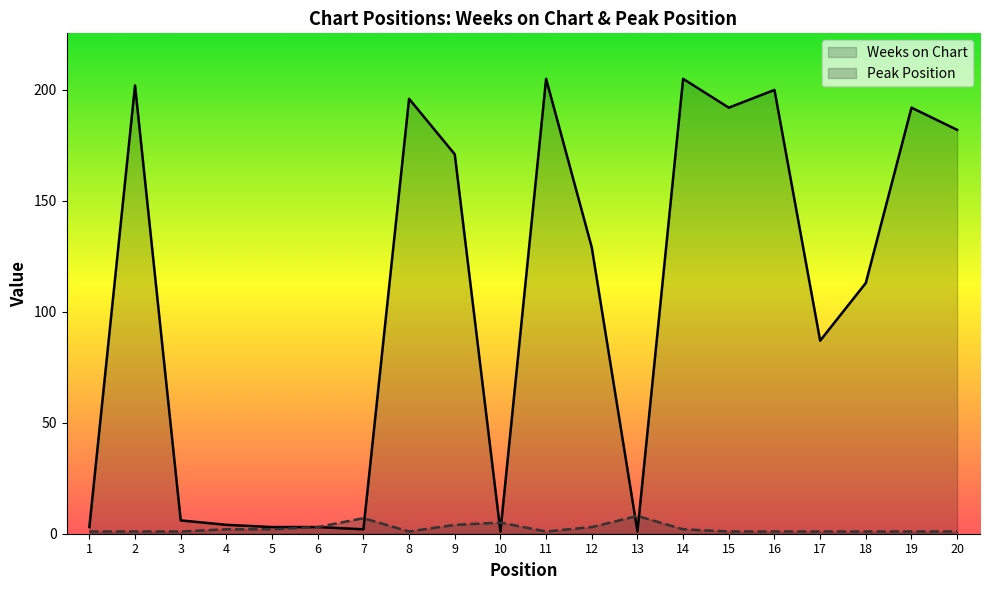

Is it true that Peak Position equals 1 at 18?

True